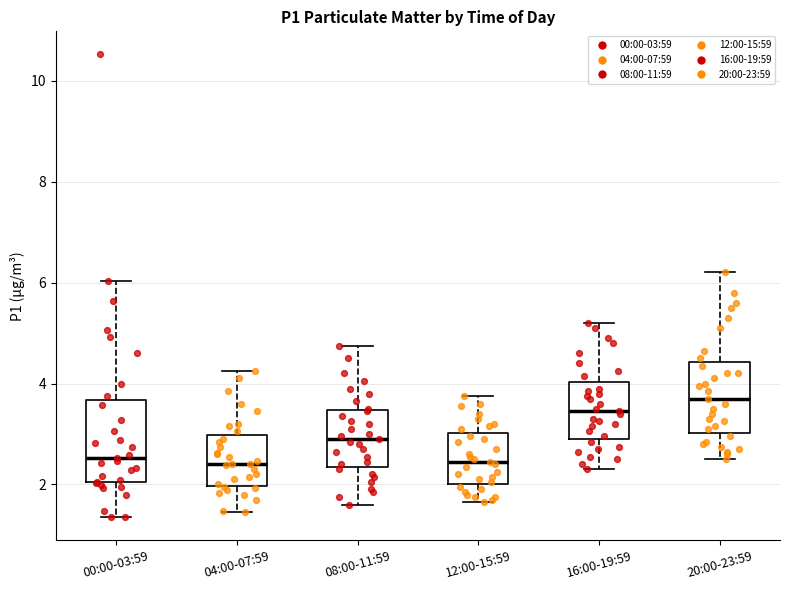

Which box's median line is the highest?

20:00-23:59